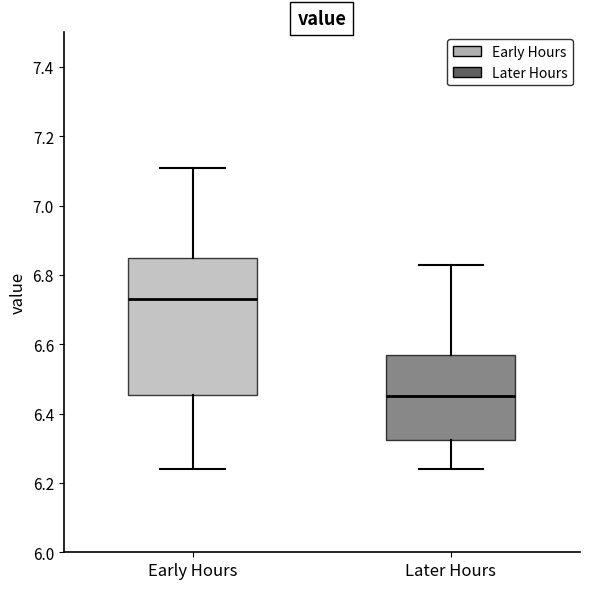

Reading left to right, read every box against the y-axis: the position of its median line, the range the box covers, and the ends of its whiskers. The values are not printed on the chart, so give them approximately, as read against the axis.

Early Hours: median 6.74, box 6.46 to 6.86, whiskers 6.24 to 7.12
Later Hours: median 6.46, box 6.32 to 6.58, whiskers 6.24 to 6.84